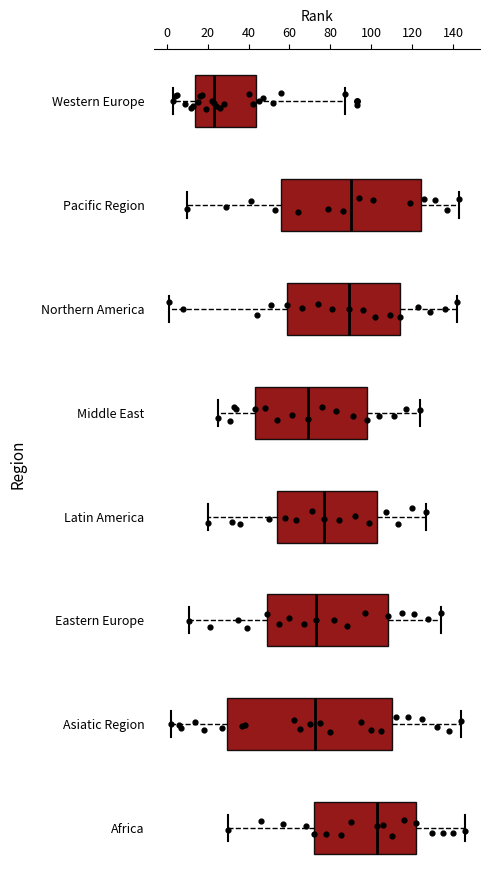

Which box is the widest, from its left edge to its right edge?

Asiatic Region